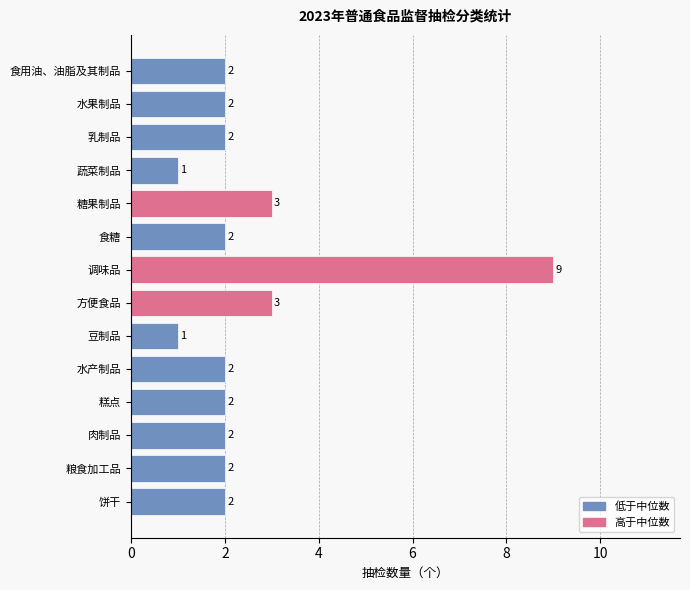

What is the difference between the maximum and second lowest values?

8